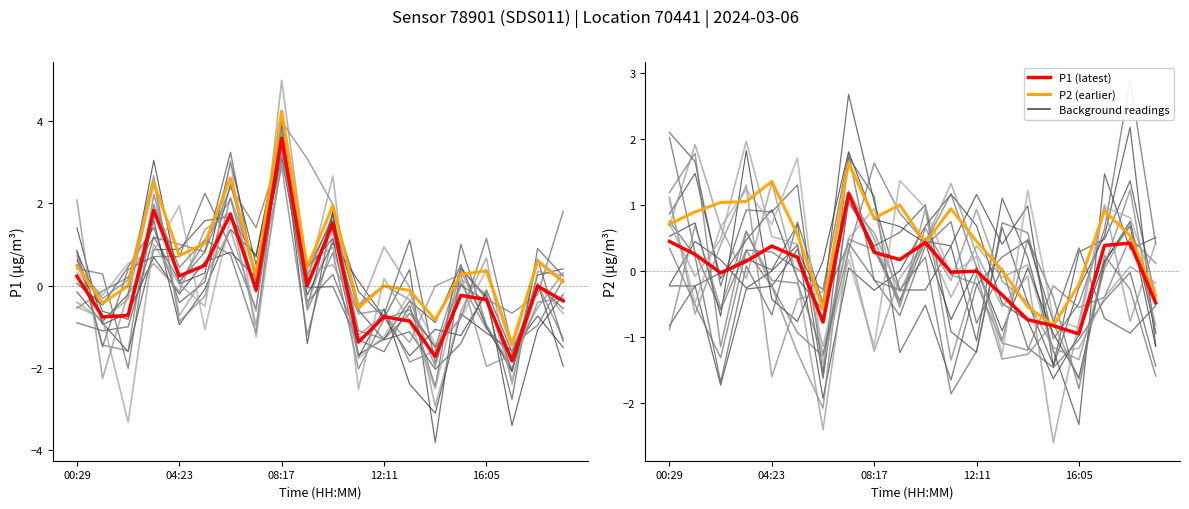

Which series has the largest total across all categories?

P2 (earlier)